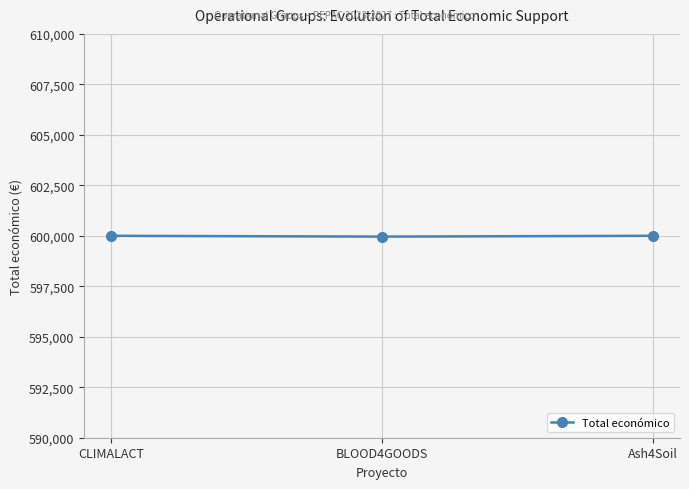

Is it true that the value at CLIMALACT is 600000?

True